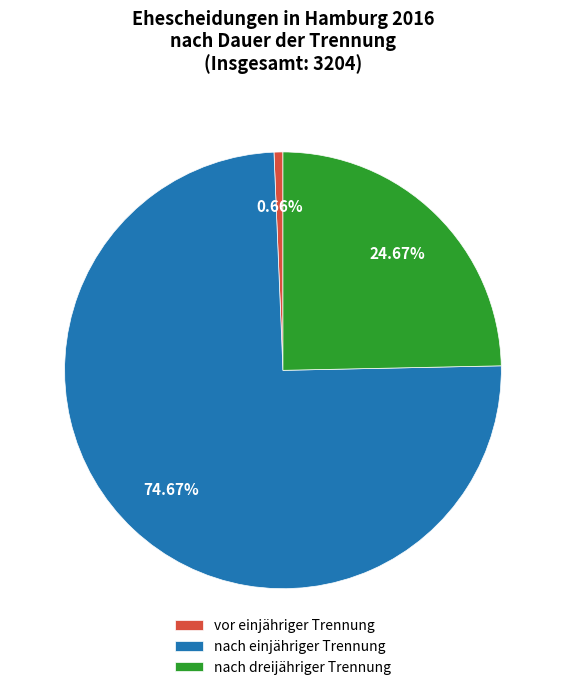

The nach dreijähriger Trennung slice represents 25% of the pie. True or false?

True